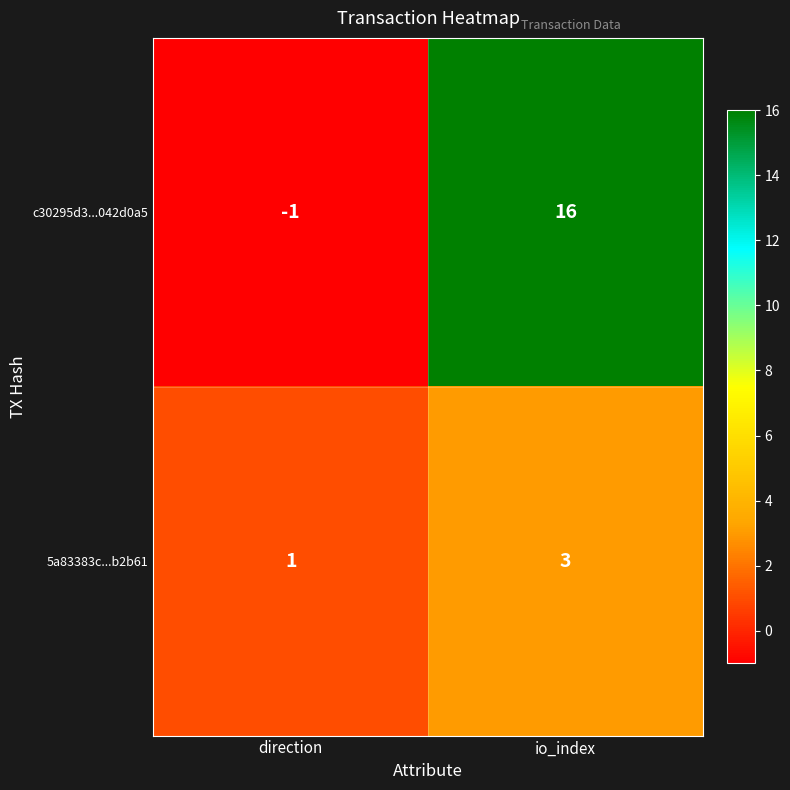

Is it true that 5a83383c...b2b61 equals 3 at io_index?

True